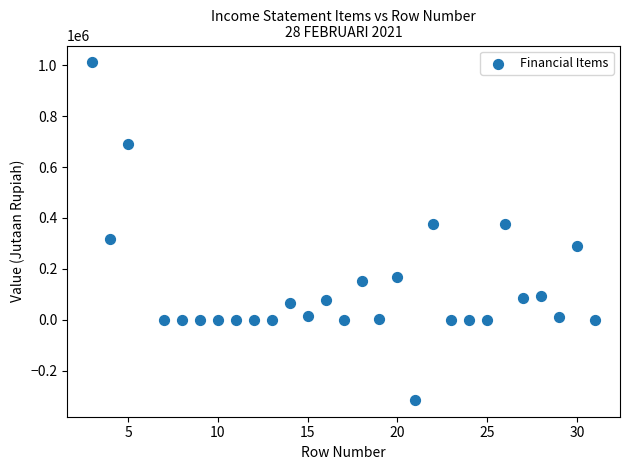

What is the range of X values (max minus min)?

28